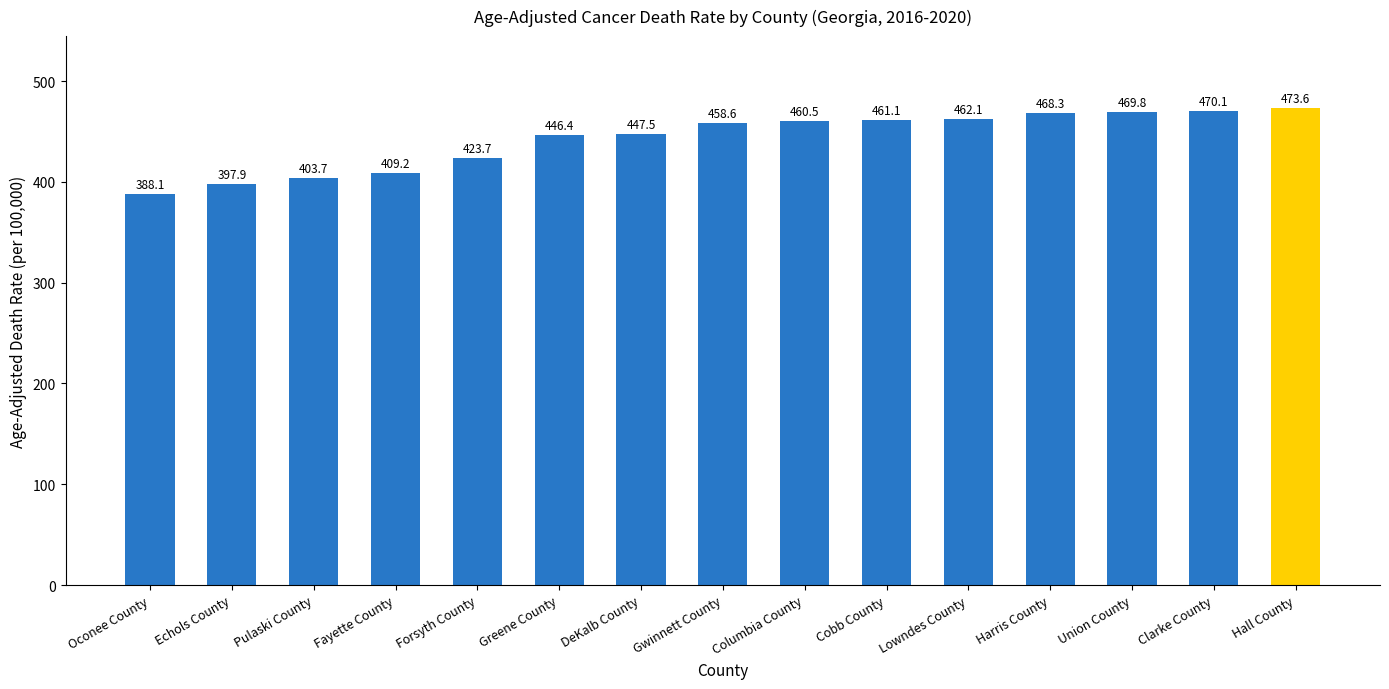

Reading left to right, what are all the values shown in this chart?

Oconee County=388.1	Echols County=397.9	Pulaski County=403.7	Fayette County=409.2	Forsyth County=423.7	Greene County=446.4	DeKalb County=447.5	Gwinnett County=458.6	Columbia County=460.5	Cobb County=461.1	Lowndes County=462.1	Harris County=468.3	Union County=469.8	Clarke County=470.1	Hall County=473.6